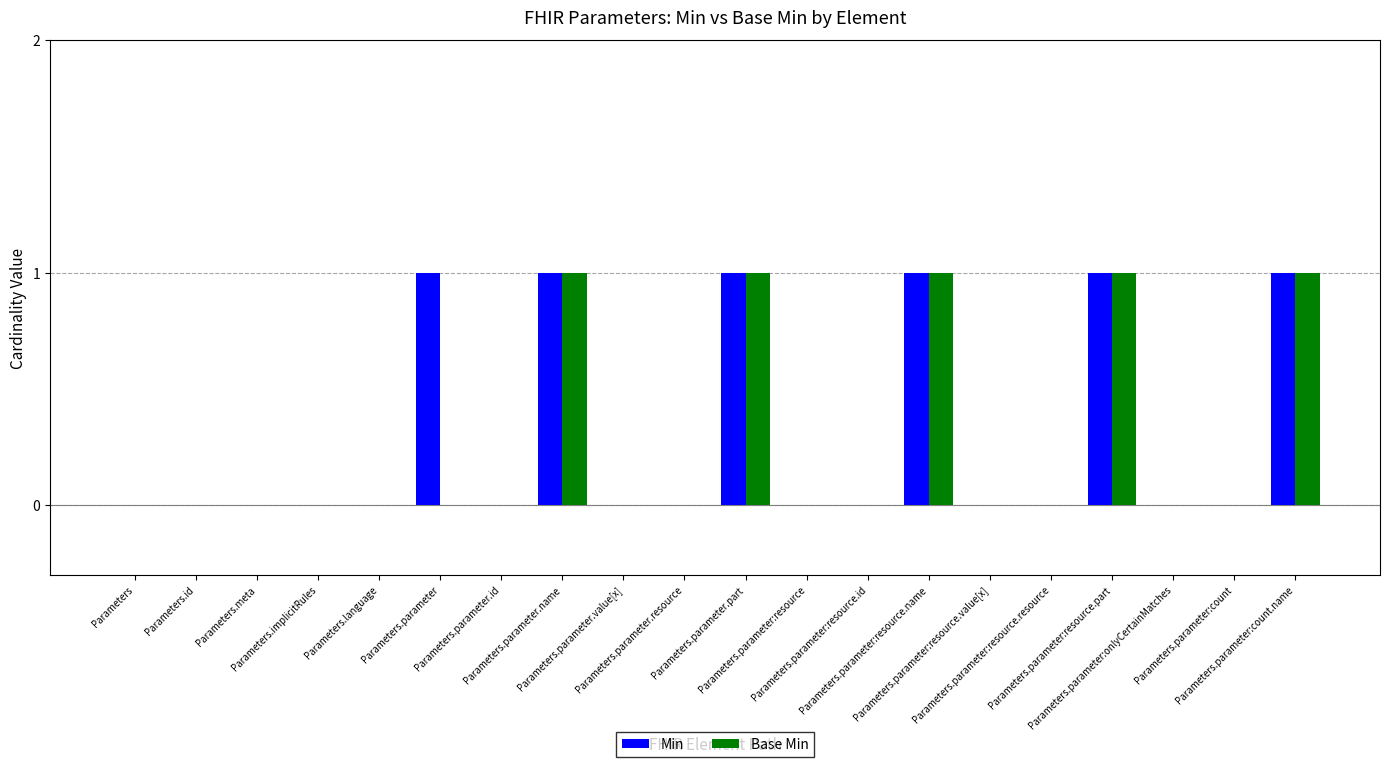

Which series has the largest total across all categories?

Min